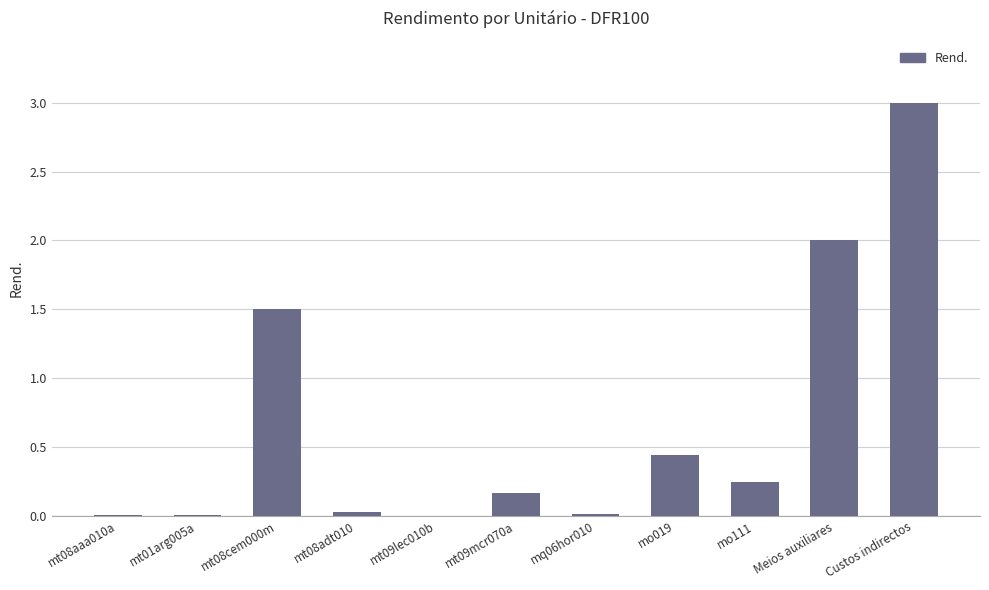

The chart shows a value of 1.9 at Custos indirectos. True or false?

False